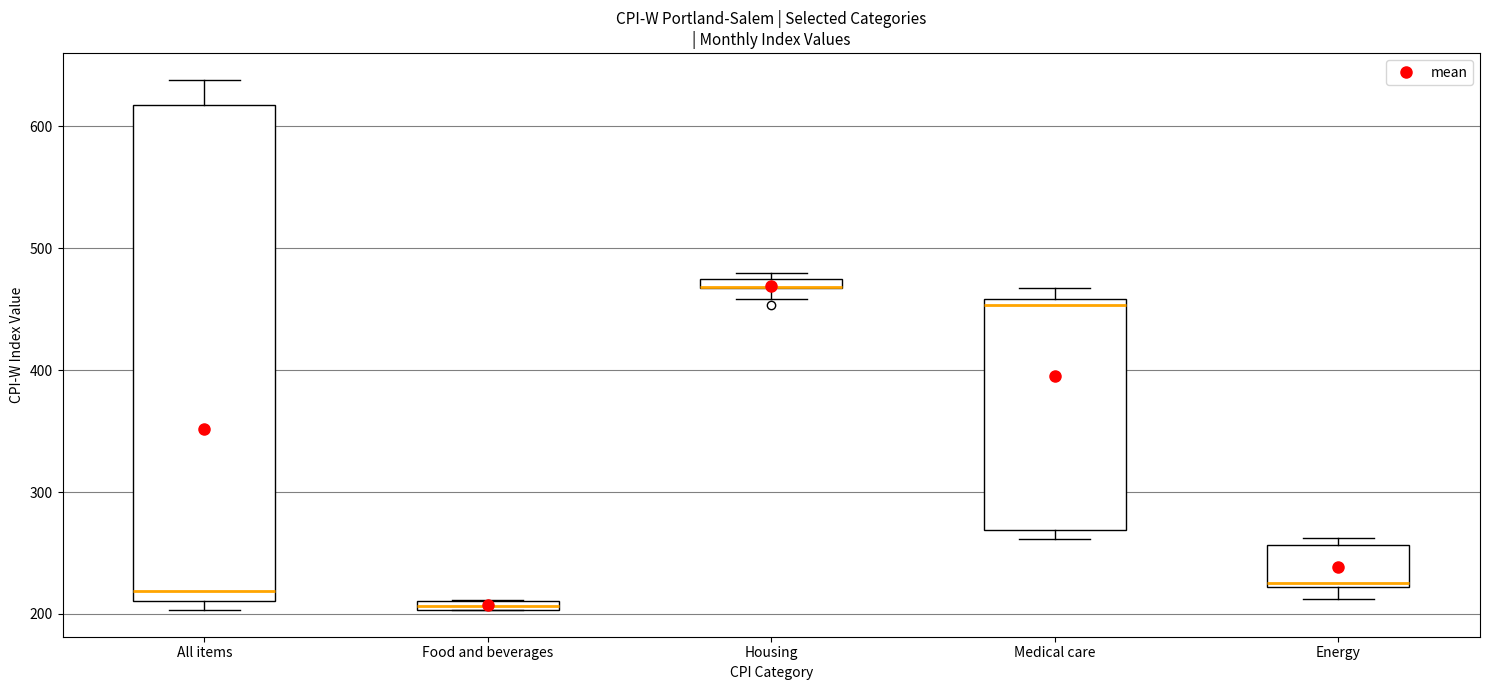

Where is the lower edge of the box for All items on the y-axis? The values are not printed on the chart, so give them approximately, as read against the axis.

210